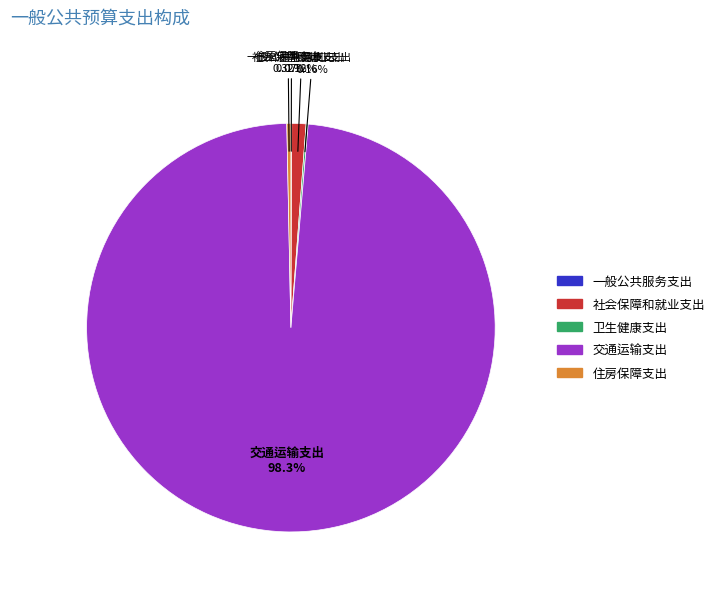

What is the largest slice in the pie chart?

交通运输支出